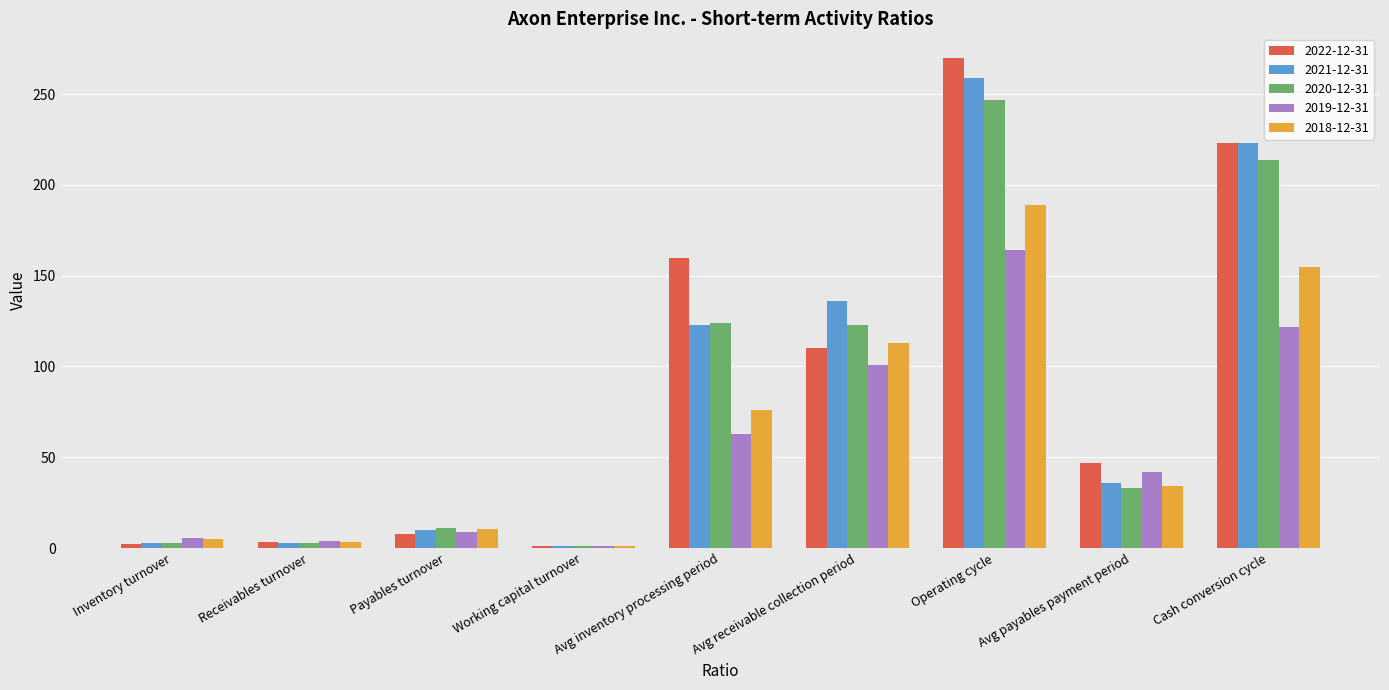

Which series has the largest range (max minus min)?

2022-12-31